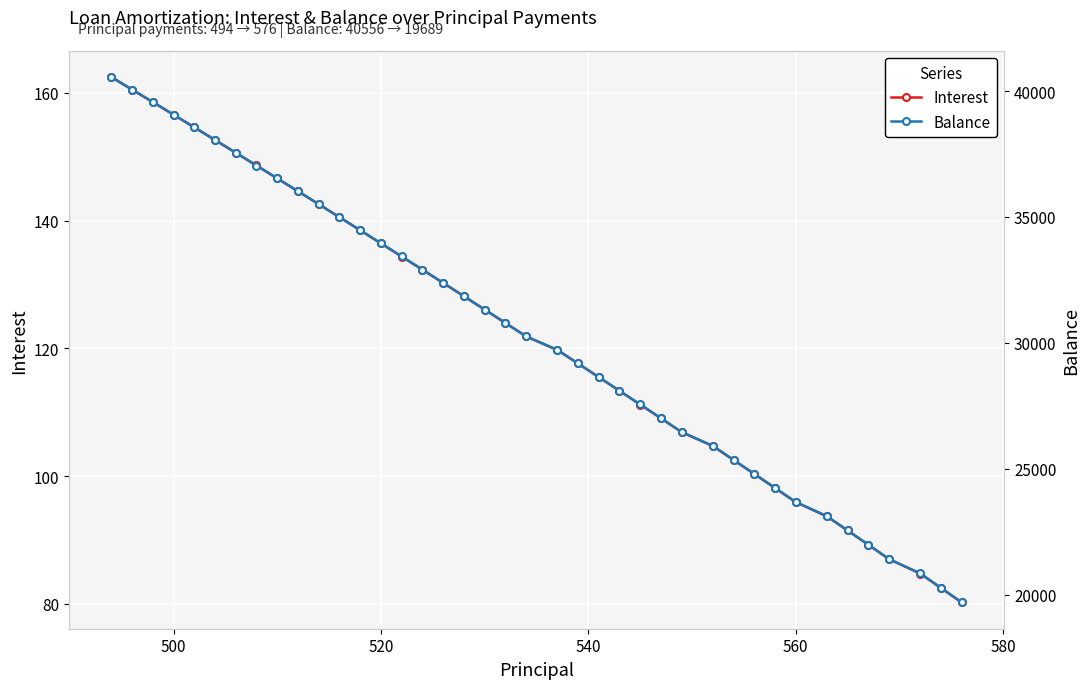

True or false: Balance and Interest cross at least once.

False